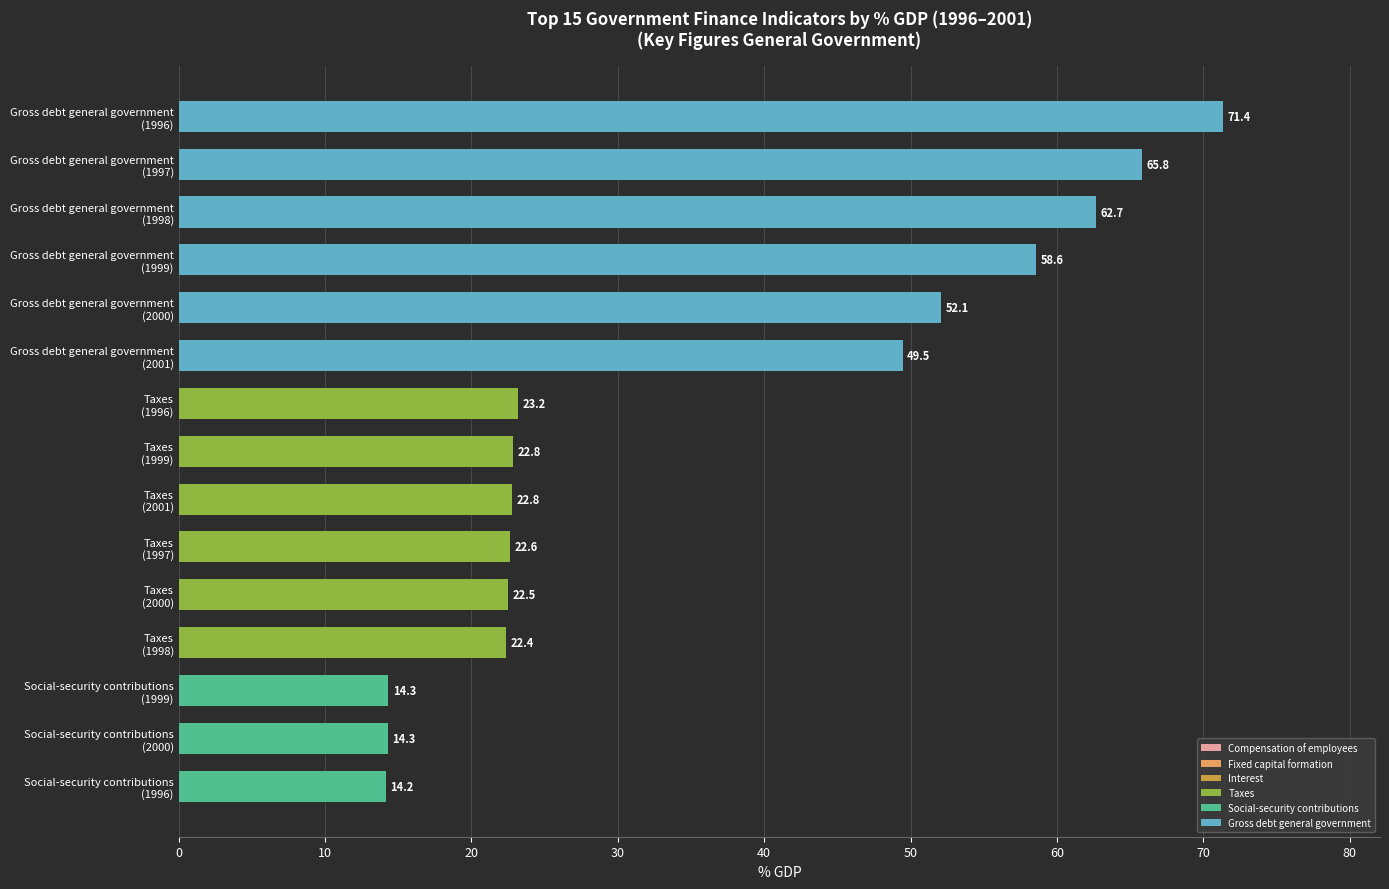

What is the value of the 12th bar from the top?

22.4